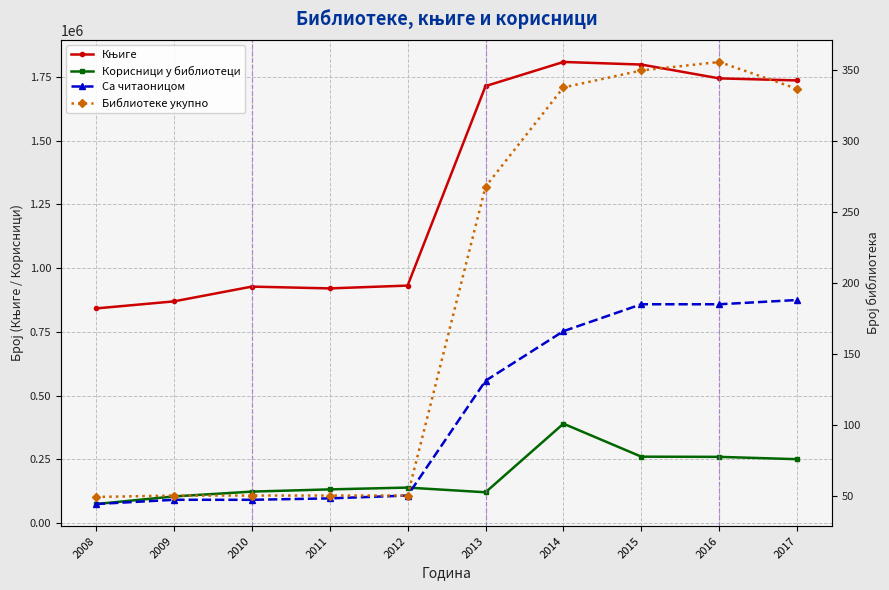

Reading left to right, extract all data points from this chart.

Књиге: 2008=841908	2009=869573	2010=927457	2011=920457	2012=931502	2013=1713301	2014=1807955	2015=1797791	2016=1743620	2017=1735562
Корисници у библиотеци: 2008=75260	2009=105082	2010=124006	2011=132714	2012=139782	2013=121381	2014=390232	2015=260927	2016=260181	2017=251046
Са читаоницом: 2008=44	2009=47	2010=47	2011=48	2012=50	2013=131	2014=166	2015=185	2016=185	2017=188
Библиотеке укупно: 2008=49	2009=50	2010=50	2011=50	2012=50	2013=268	2014=338	2015=350	2016=356	2017=337